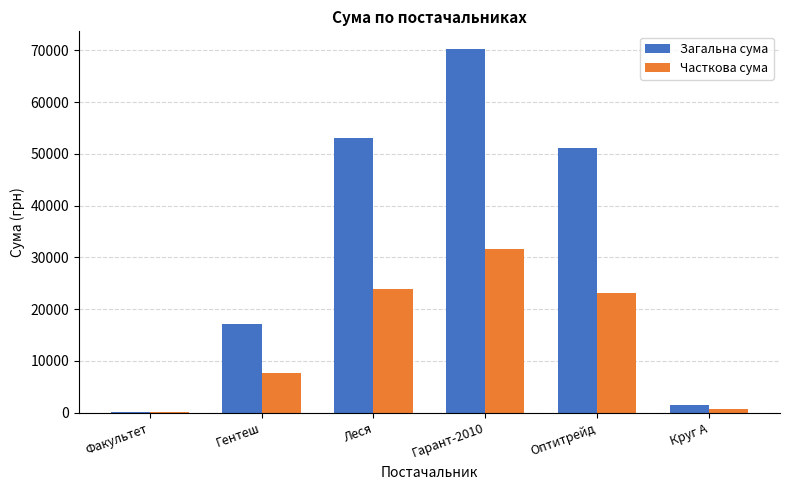

Which series has the largest range (max minus min)?

Загальна сума